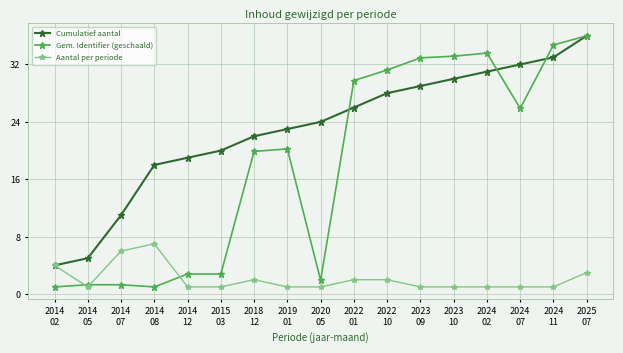

True or false: Gem. Identifier (geschaald) has more than 1 points higher than both neighbors.

True